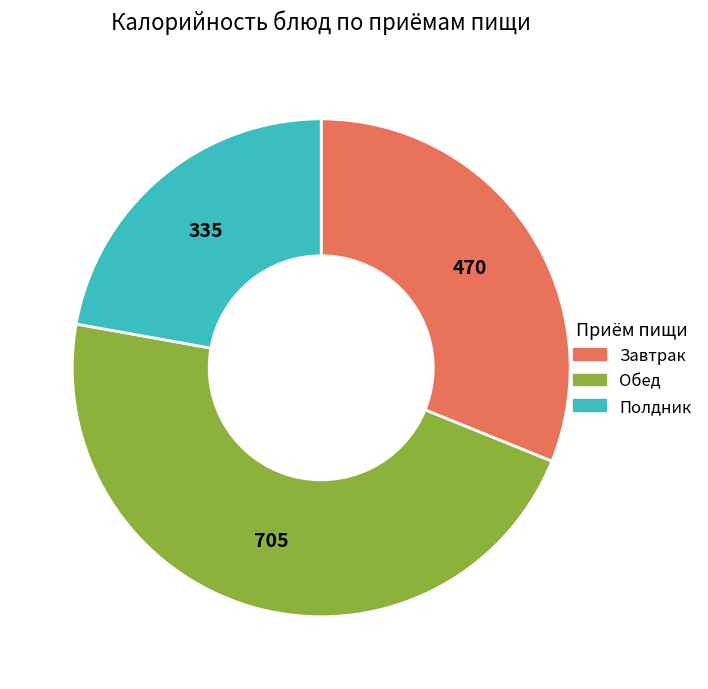

Is there any slice that represents more than half of the pie?

No